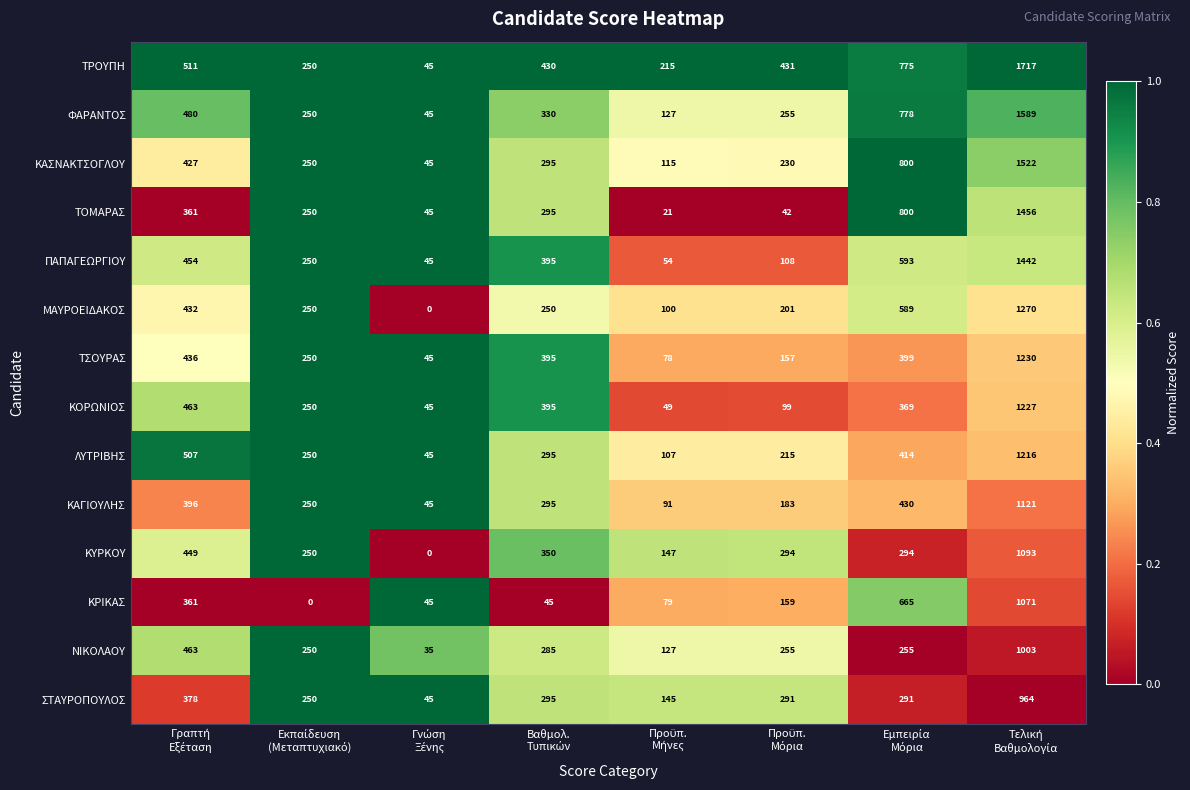

What is the difference between the second highest and minimum values in the ΚΡΙΚΑΣ series?

665